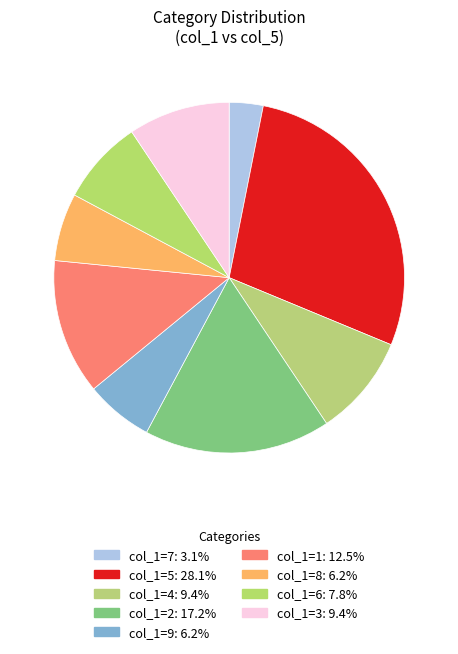

How many segments does this pie chart have?

9